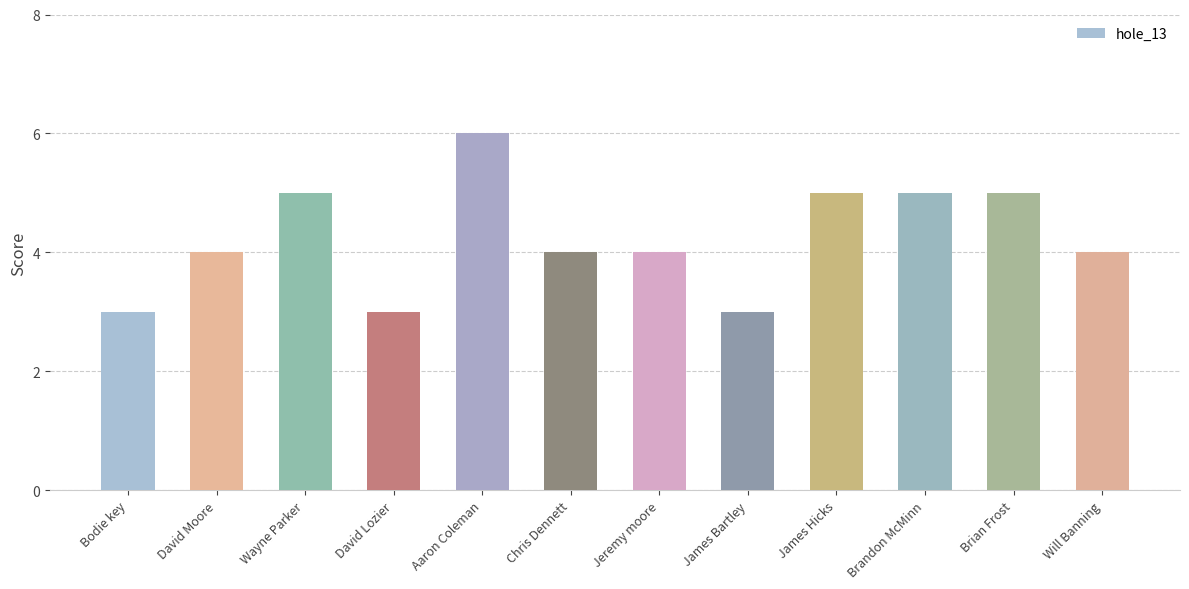

Is it true that the value at Jeremy moore is 4?

True